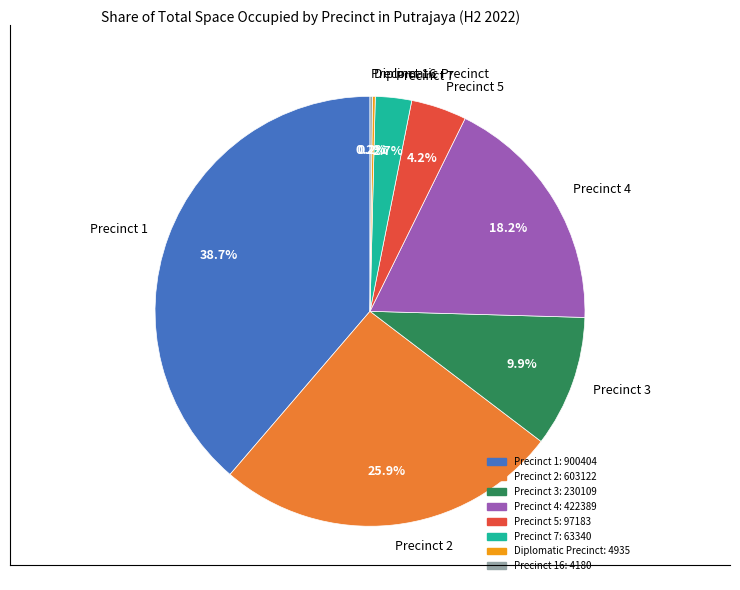

What percentage is the Precinct 4 slice, to the nearest percent?

18%